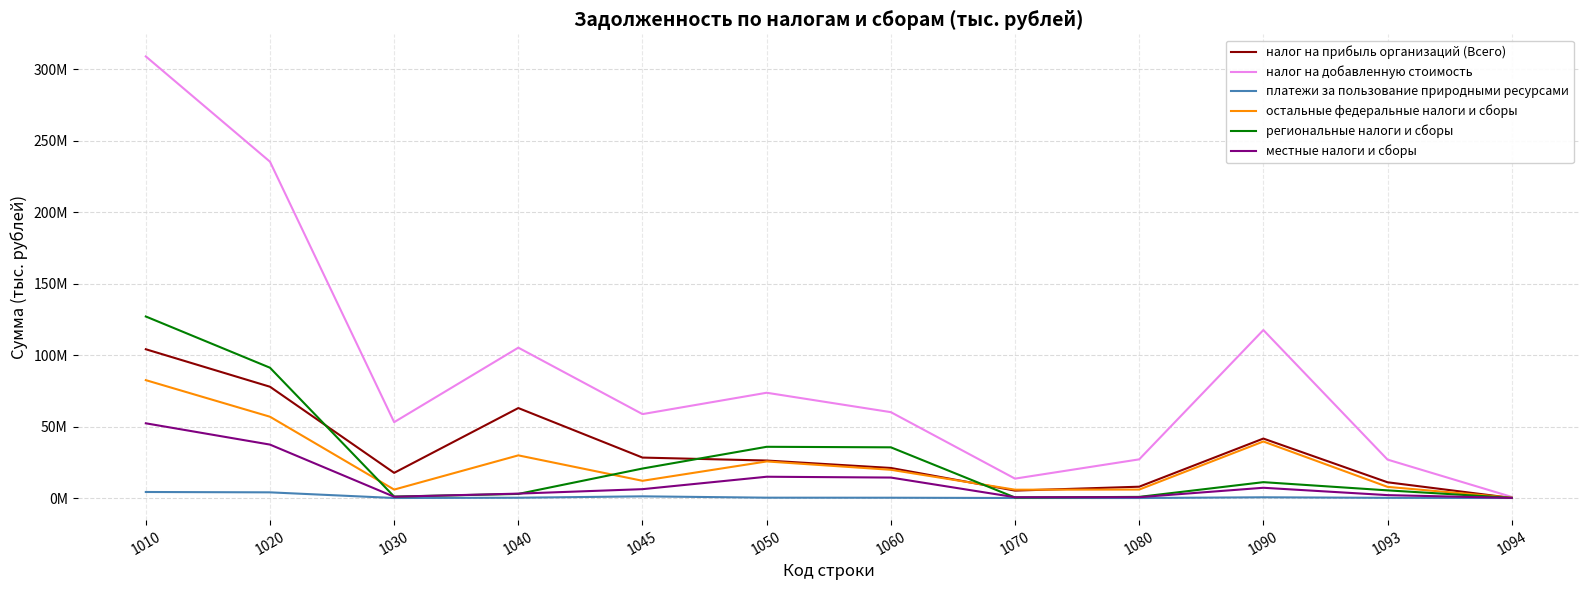

True or false: платежи за пользование природными ресурсами and налог на добавленную стоимость cross at least once.

False